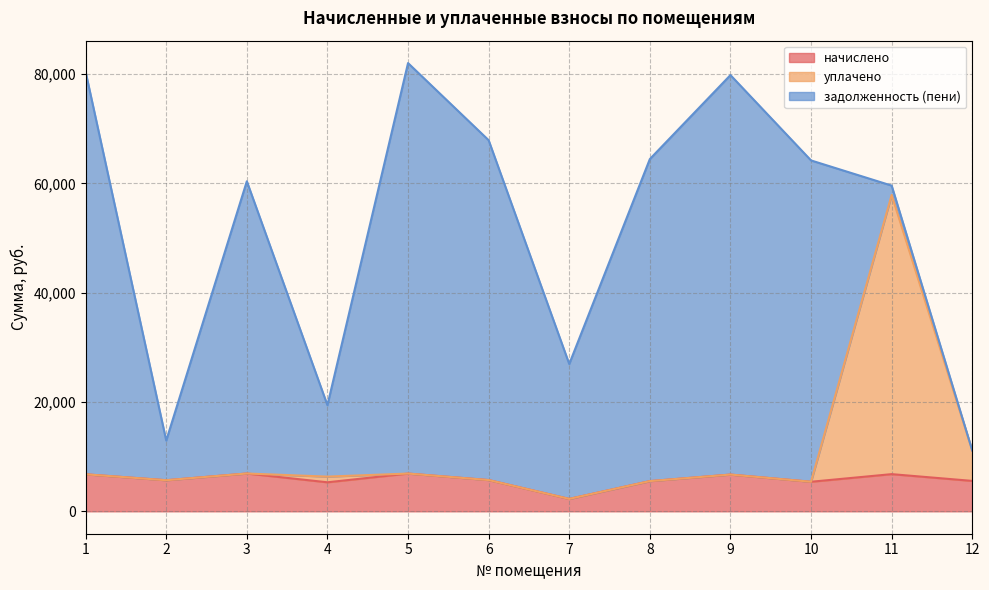

Where is начислено nearest to the value 4594?

4